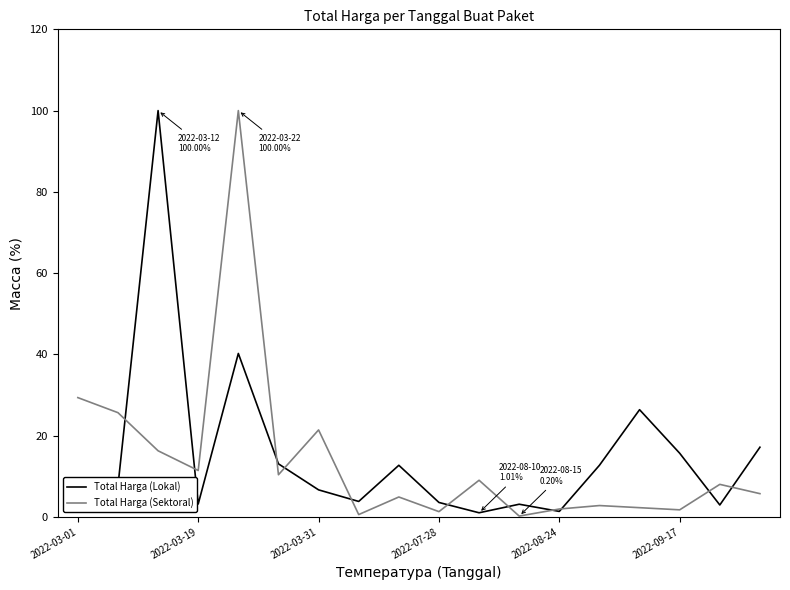

What is the highest value of the Total Harga (Lokal) series?

100.0